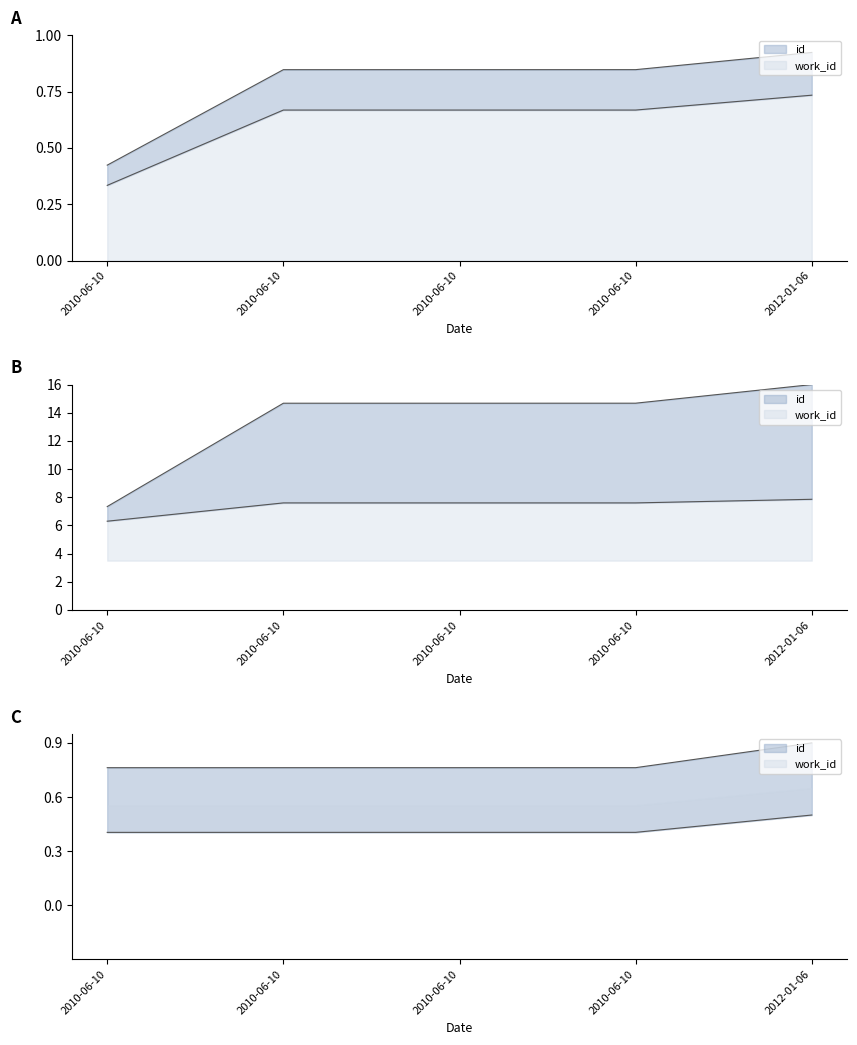

Which category has the lowest value in the work_id series?

2010-06-10